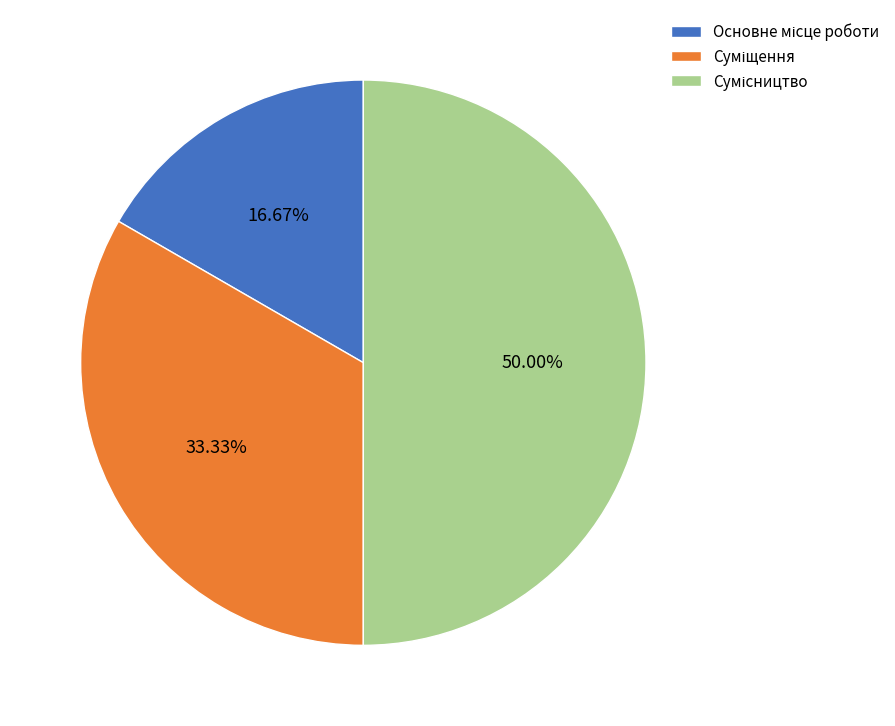

Is it true that Суміщення is 33% of the pie?

True